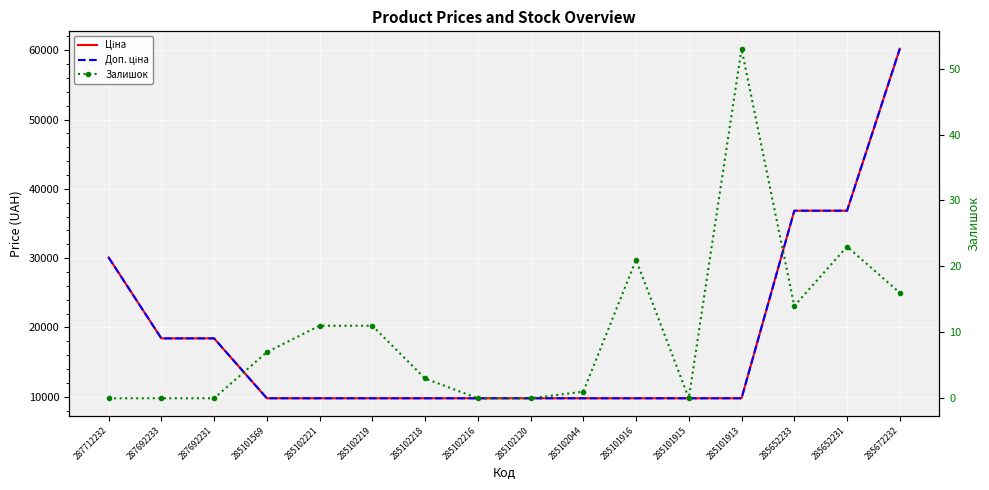

How many lines are shown in the chart?

3